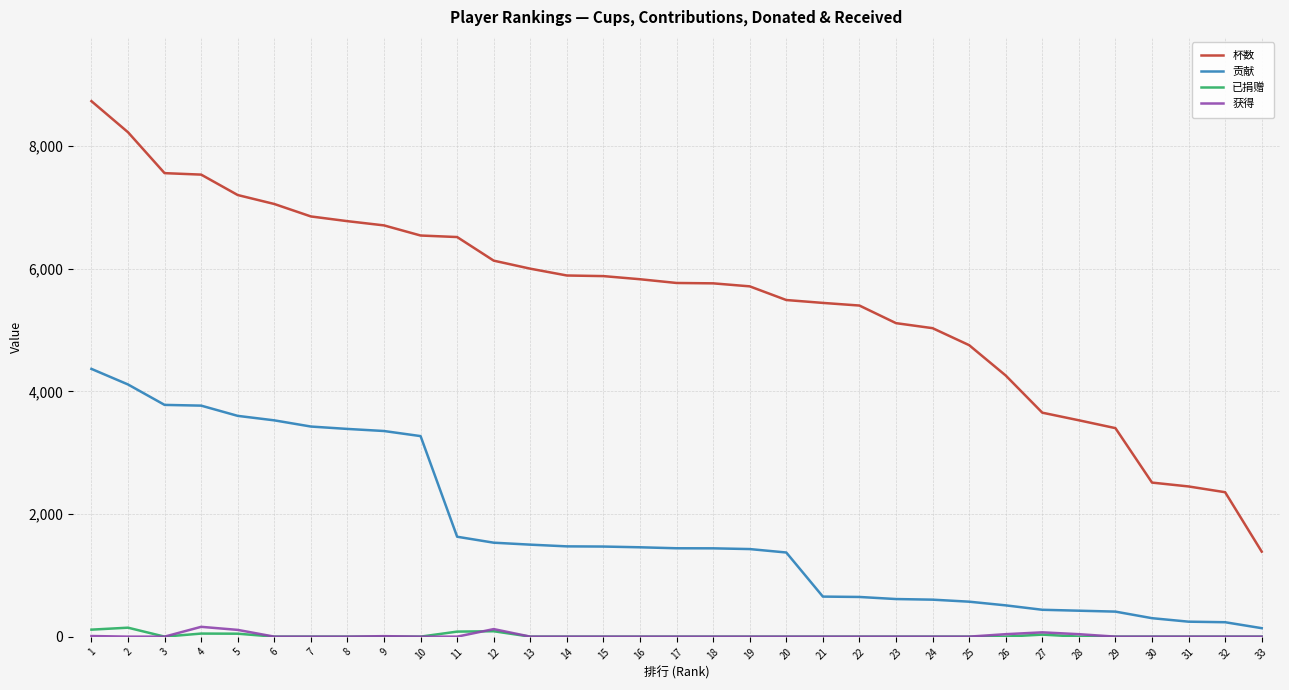

The value of 杯数 at 8 is 6775. True or false?

True